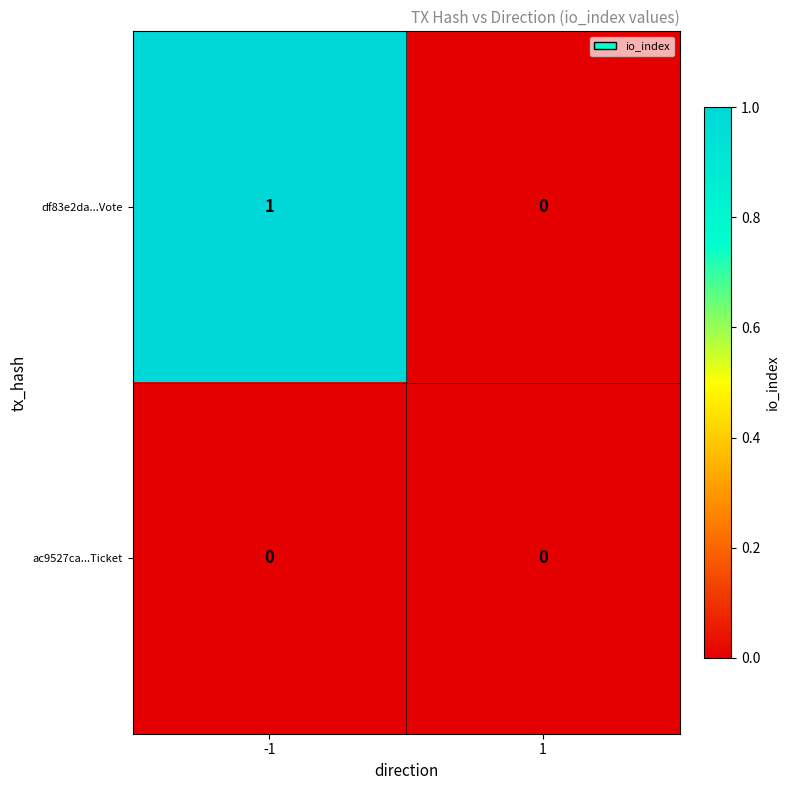

The df83e2da...Vote series shows 0 at 1. True or false?

True